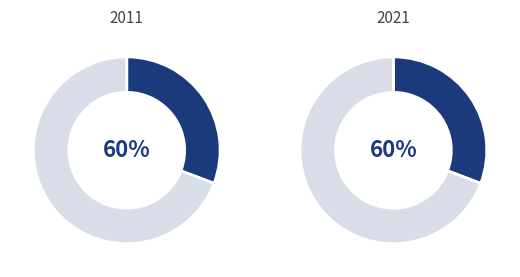

Is metallurgy & metallurgical engineering the majority of the pie?

No